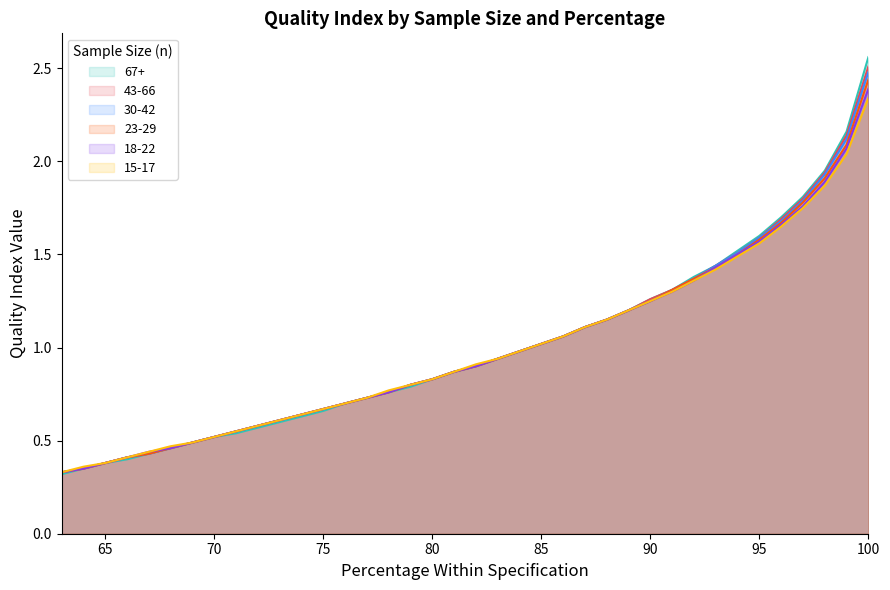

What is the greatest value displayed?

2.6